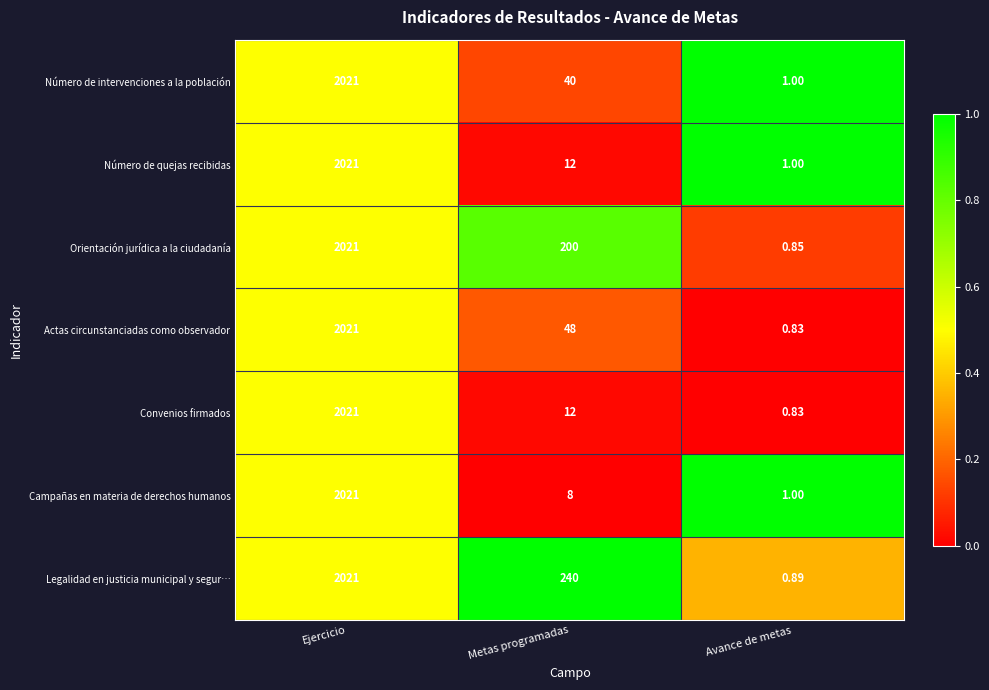

At which label does Convenios firmados first exceed 12?

Ejercicio